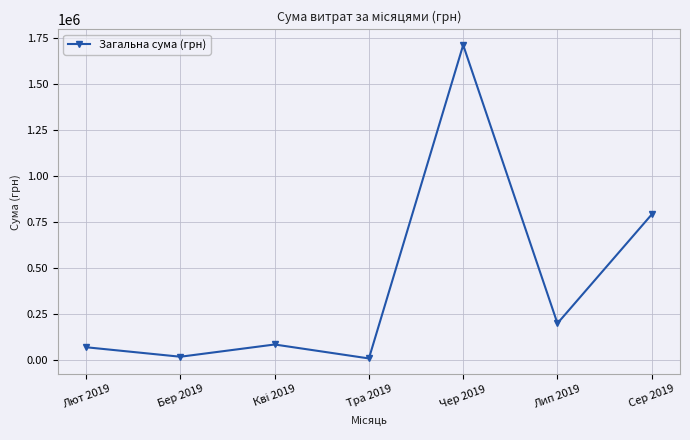

Is this an area chart (filled region under the line)?

No